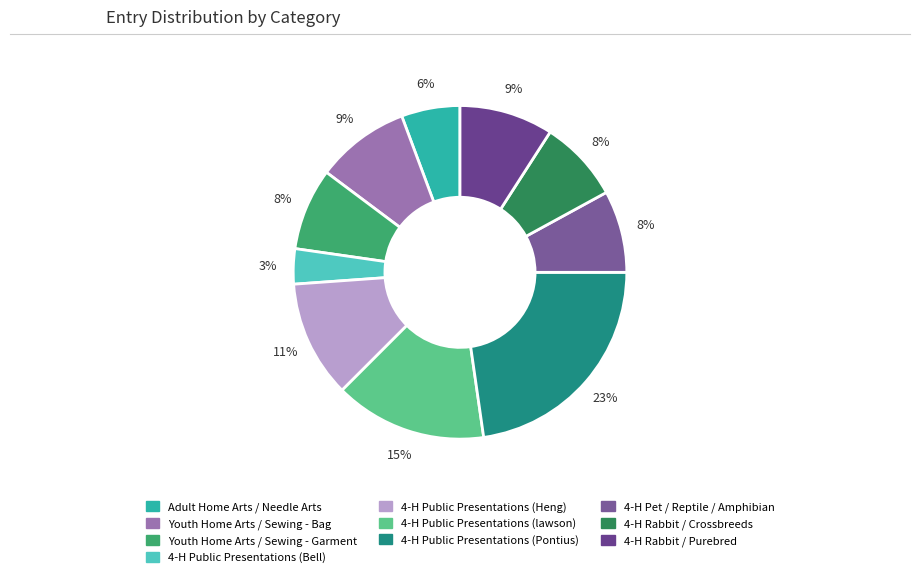

Which slice is the smallest?

4-H Public Presentations (Bell)